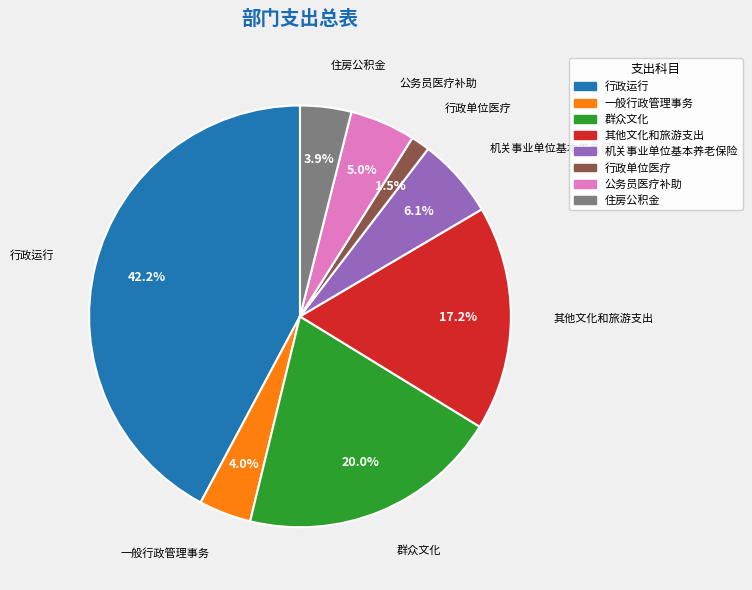

To the nearest percent, what is the difference between the largest and smallest slice percentages?

41%